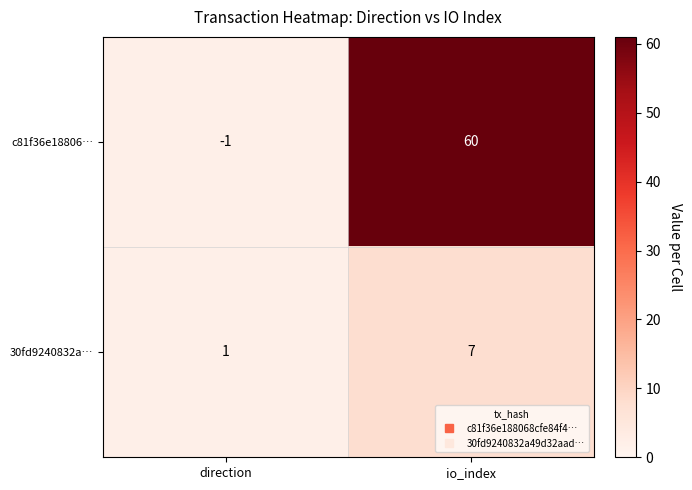

Which series has the widest spread of values?

c81f36e18806…